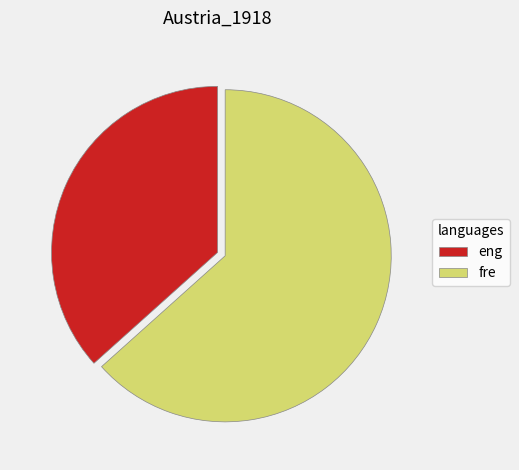

Which slice is the largest?

fre